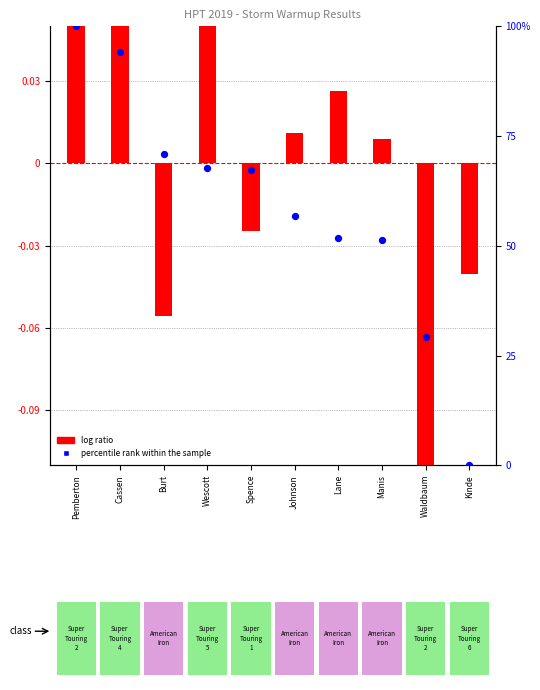

What are all the series names shown in the legend?

log ratio, percentile rank within the sample